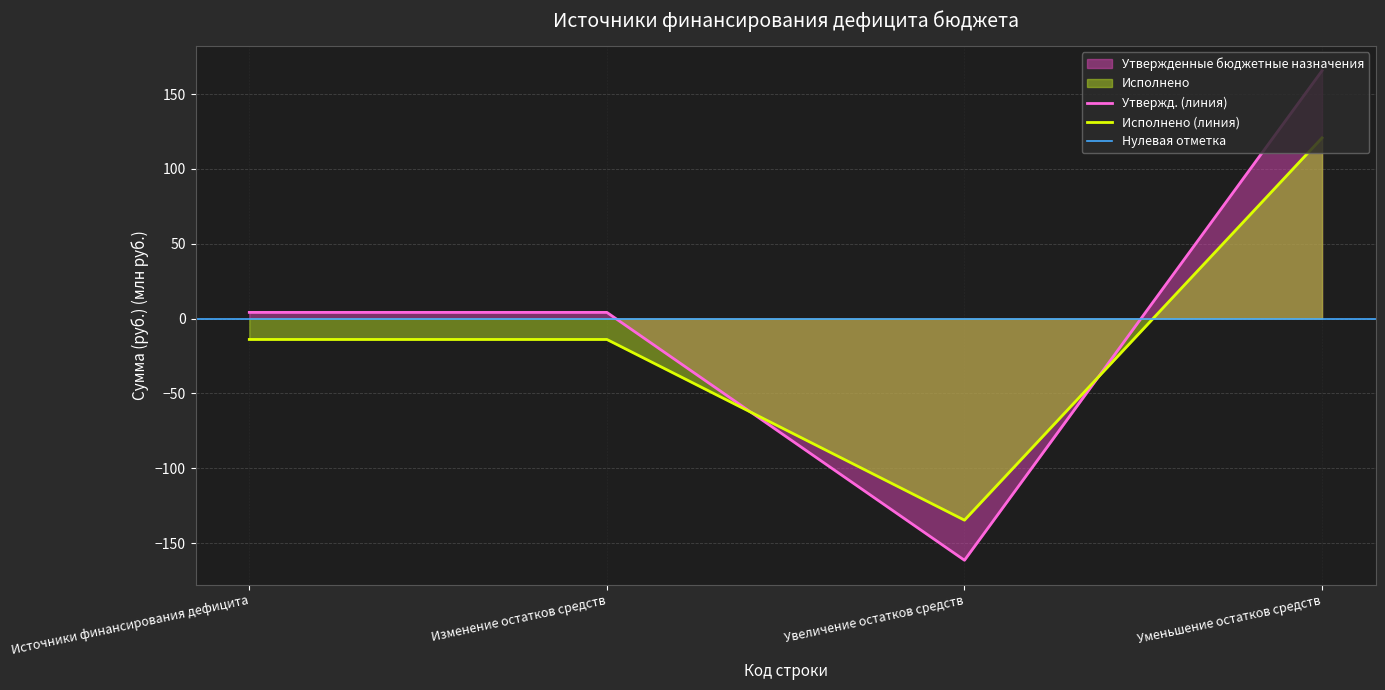

What is the highest value of the Исполнено (линия) series?

120.7